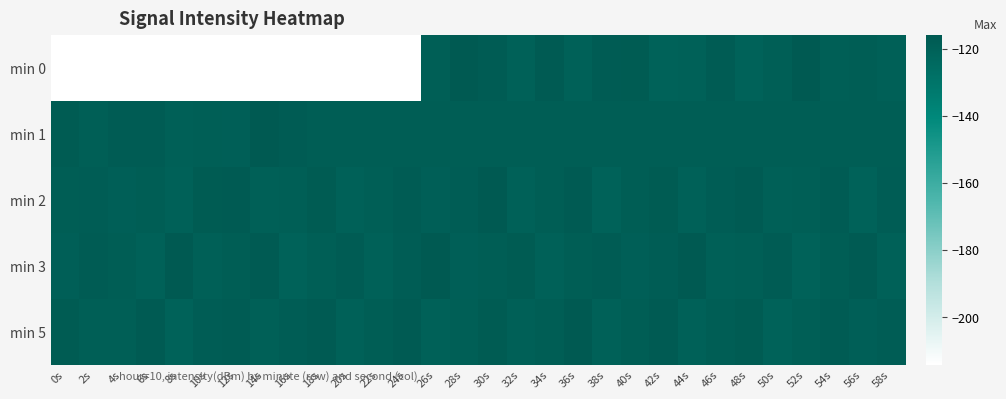

Which has a higher value, 30s or 40s?

40s